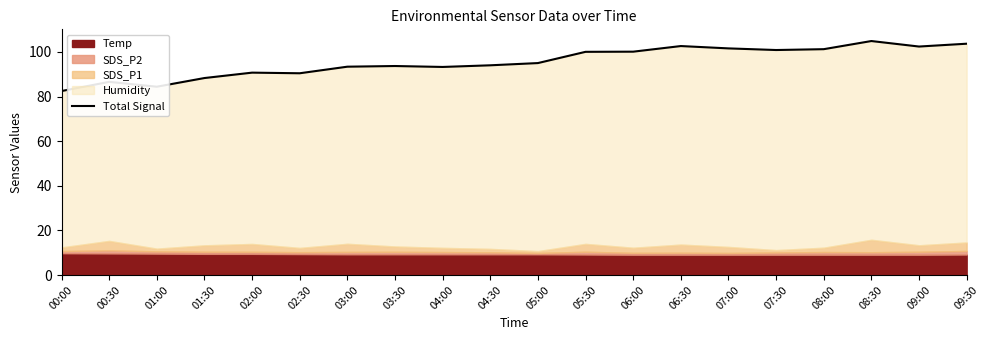

Rank the categories by value from highest to lowest.

08:30, 09:30, 06:30, 09:00, 07:00, 08:00, 07:30, 06:00, 05:30, 05:00, 04:30, 03:30, 03:00, 04:00, 02:00, 02:30, 01:30, 00:30, 01:00, 00:00